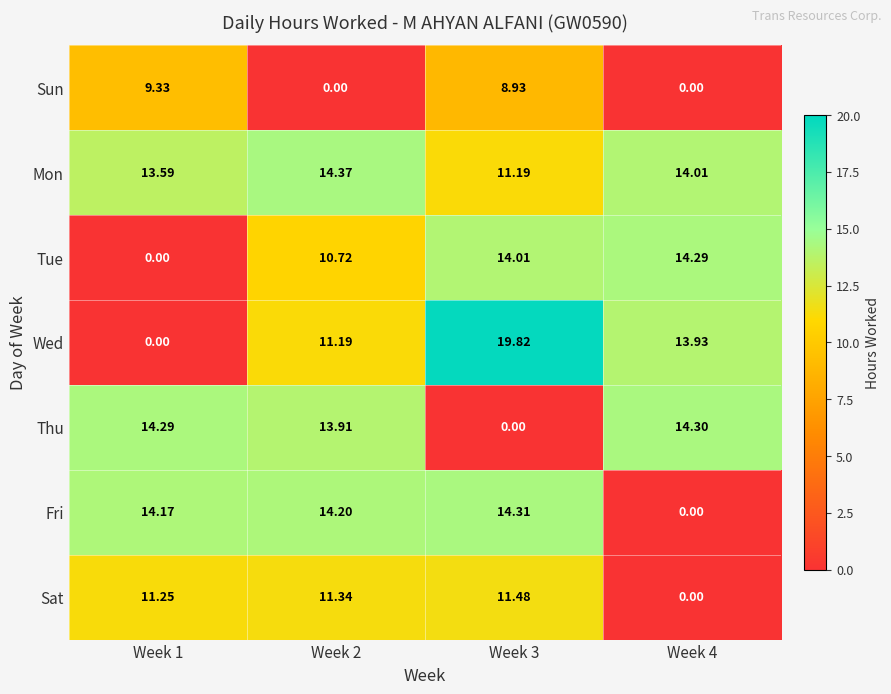

Is the value of Tue at Week 3 greater than the value of Sat at Week 3?

Yes